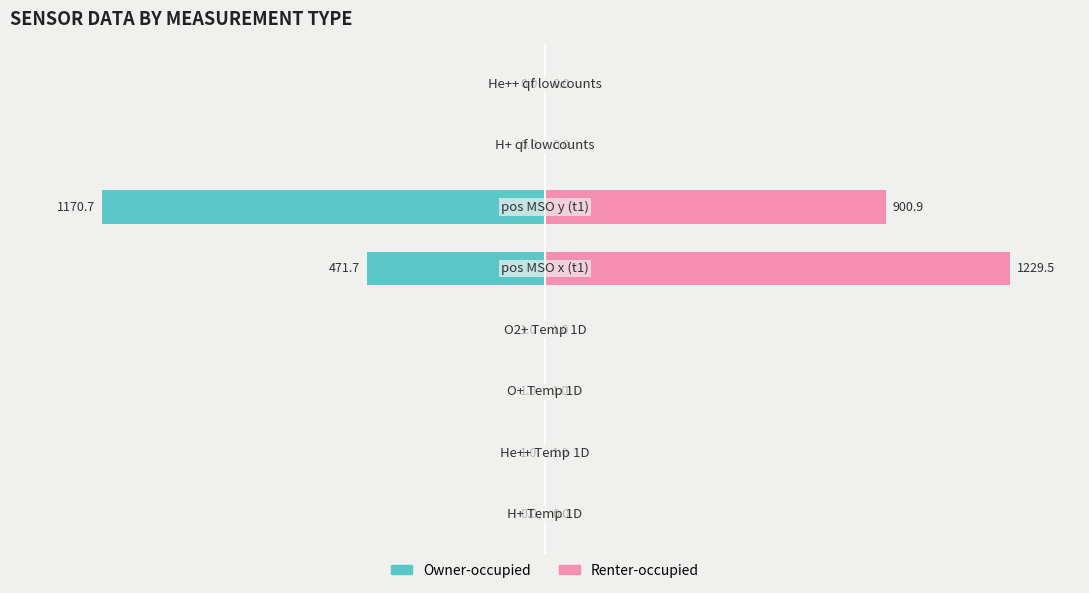

At 7, list the series in order from smallest to largest.

Owner-occupied, Renter-occupied